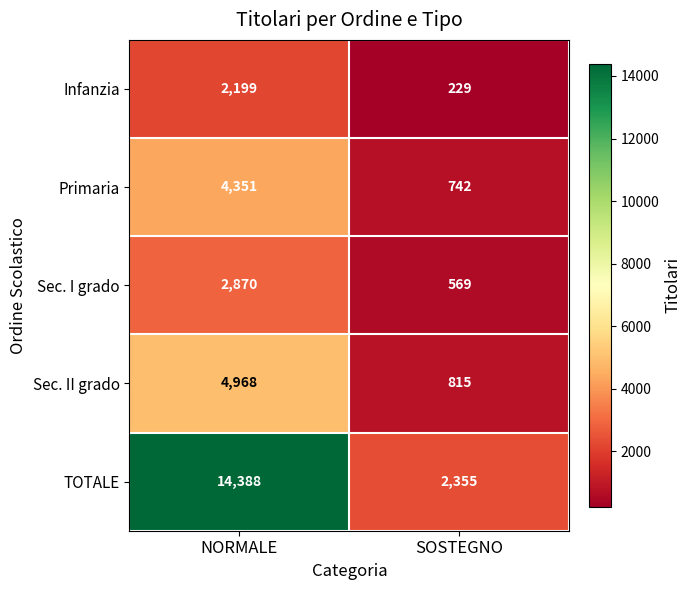

Read the Primaria value at NORMALE, to the nearest 100.

4400